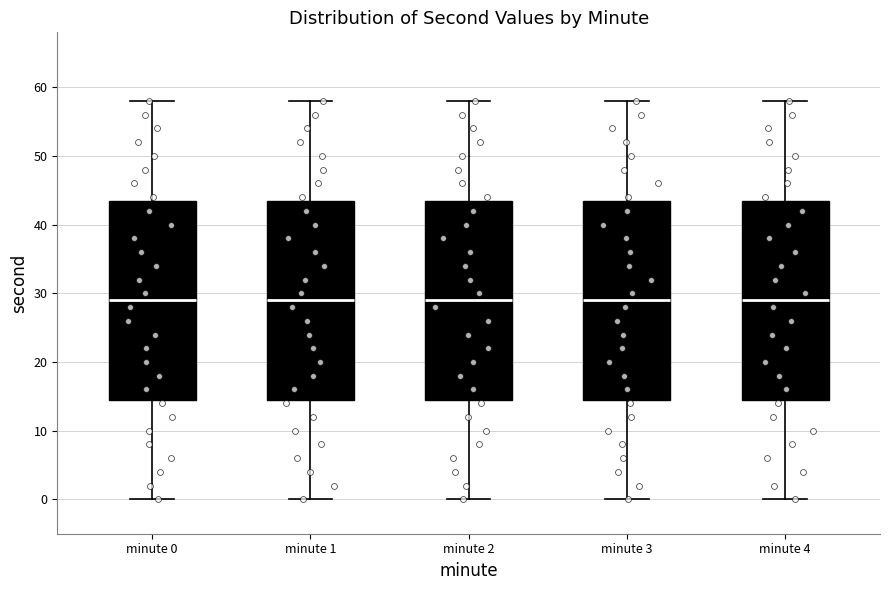

Where does the upper whisker of the box for minute 4 end on the y-axis? The values are not printed on the chart, so give them approximately, as read against the axis.

58